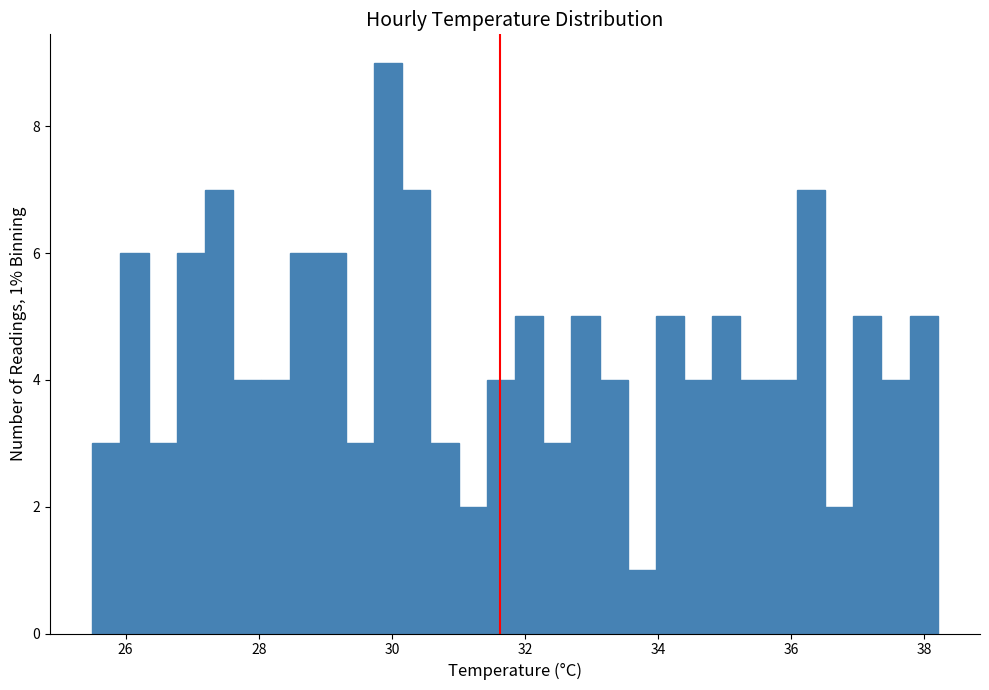

Around what value on the x-axis is the tallest bar? Give the approximate position of its centre, as read against the axis.

30.0